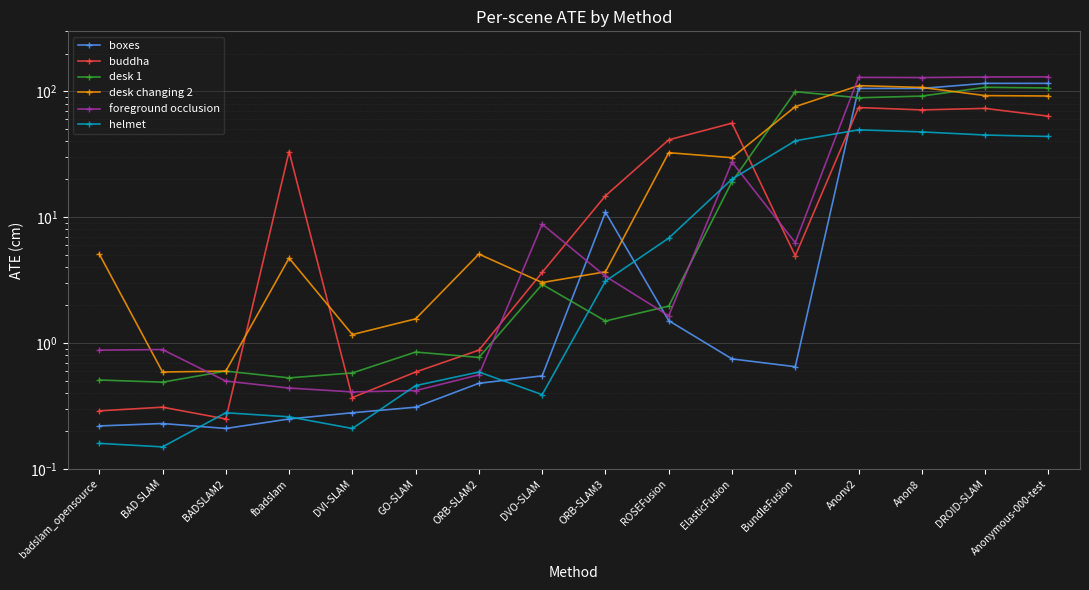

What is the sum of all desk changing 2 values?

566.7